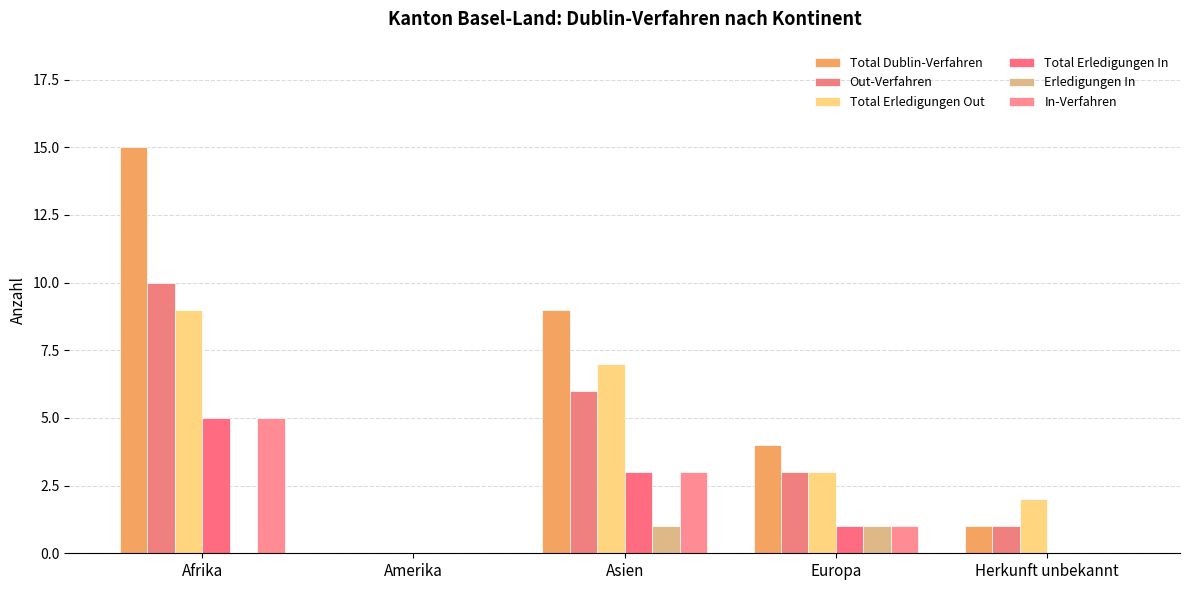

Reading left to right, what are all the values shown in this chart?

Total Dublin-Verfahren: 15	0	9	4	1
Out-Verfahren: 10	0	6	3	1
Total Erledigungen Out: 9	0	7	3	2
Total Erledigungen In: 5	0	3	1	0
Erledigungen In: 0	0	1	1	0
In-Verfahren: 5	0	3	1	0